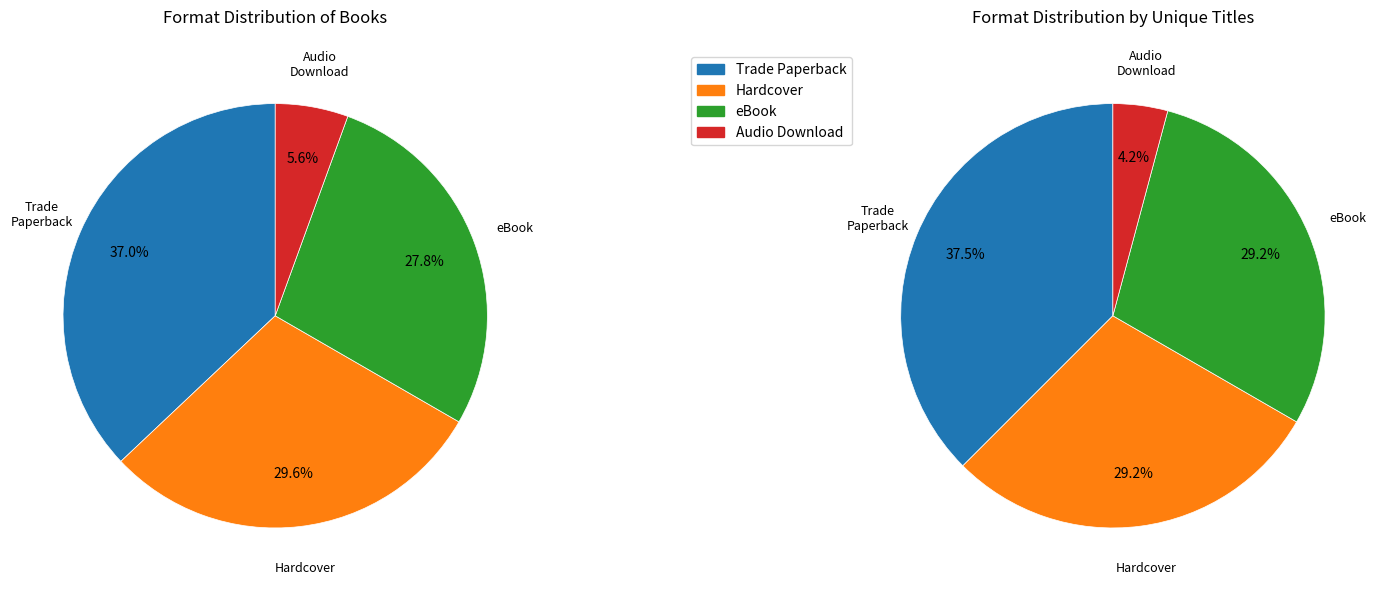

What is the largest slice in the pie chart?

Trade Paperback